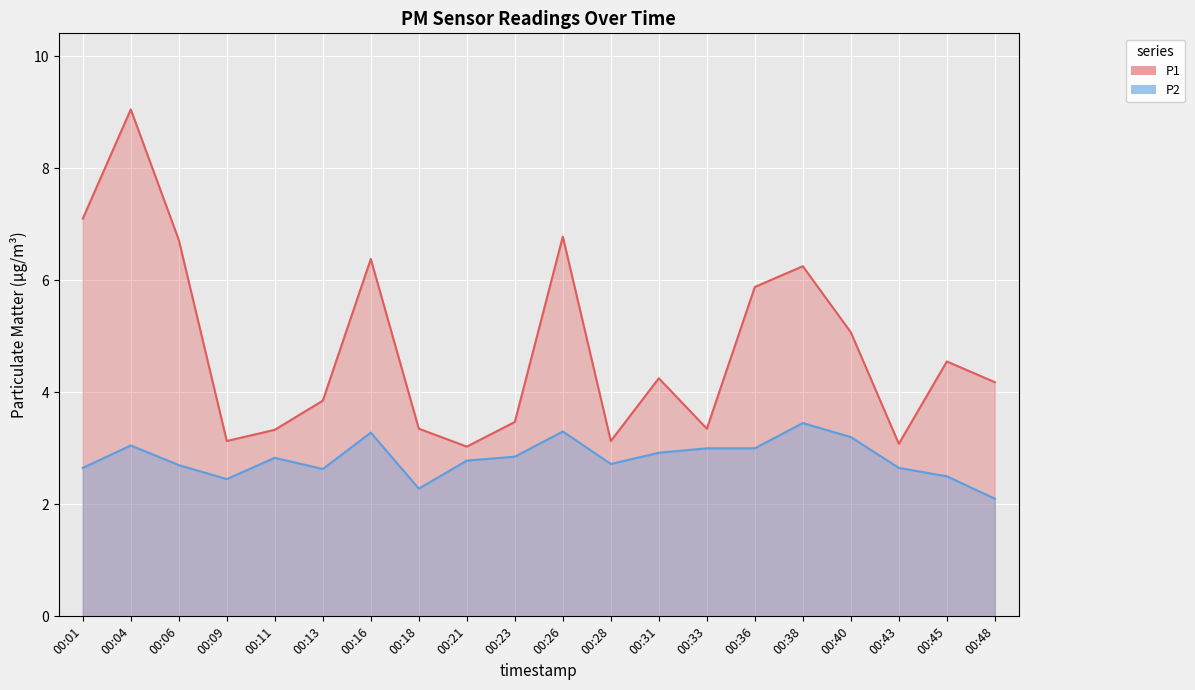

List the series in order of their peak value, lowest first.

P2, P1